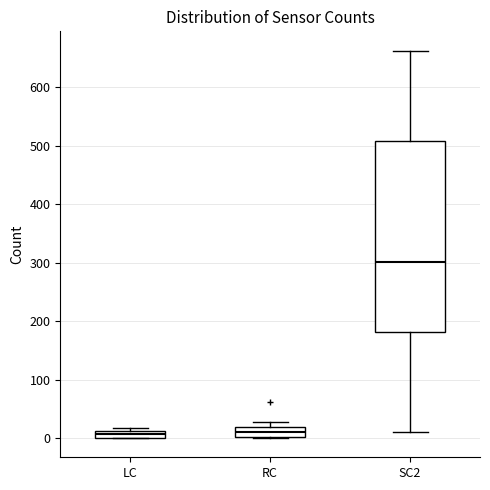

Comparing the boxes themselves (not the whiskers), which one is the tallest?

SC2